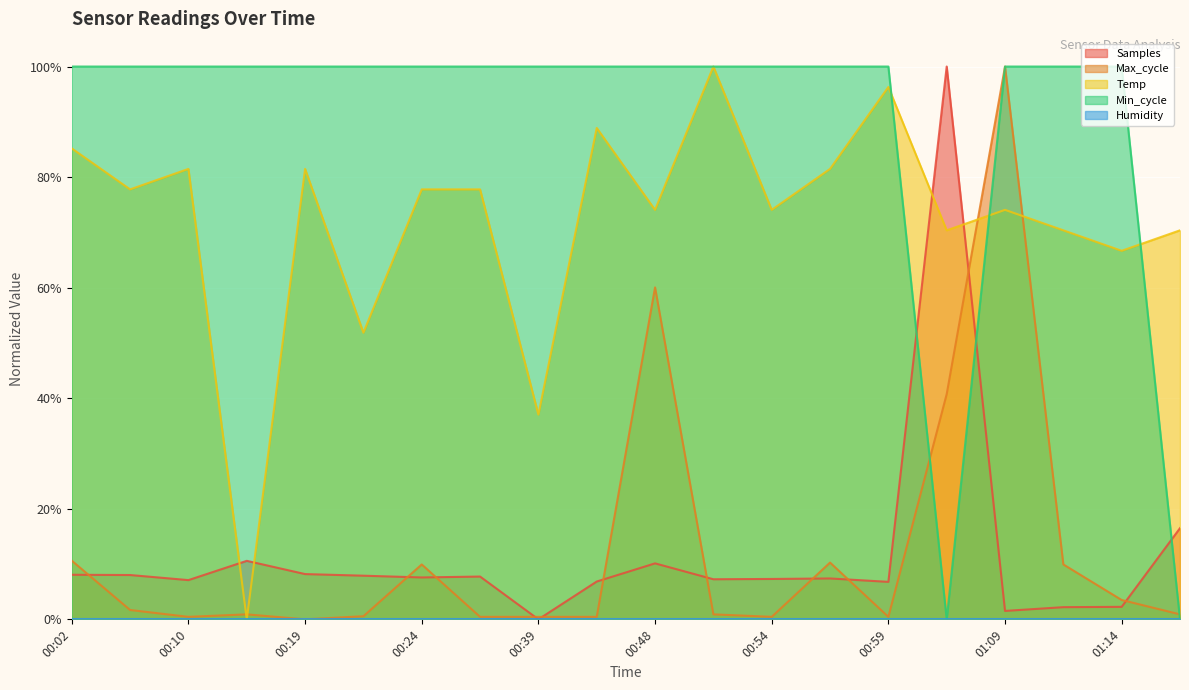

How many lines are shown in the chart?

5